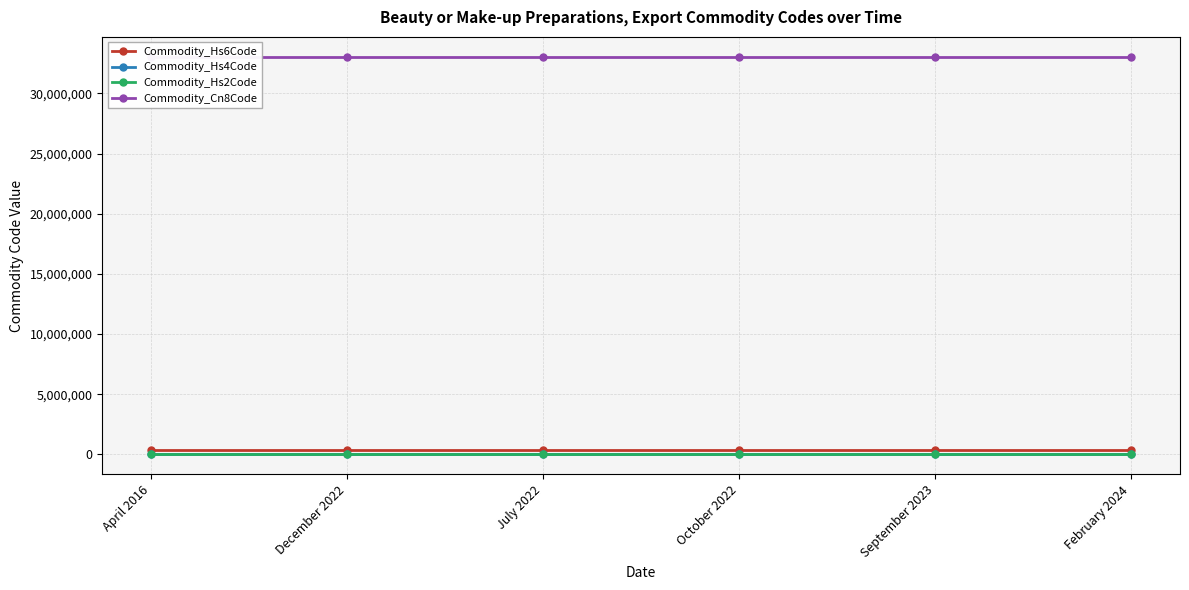

Which category has the lowest value across all series?

April 2016